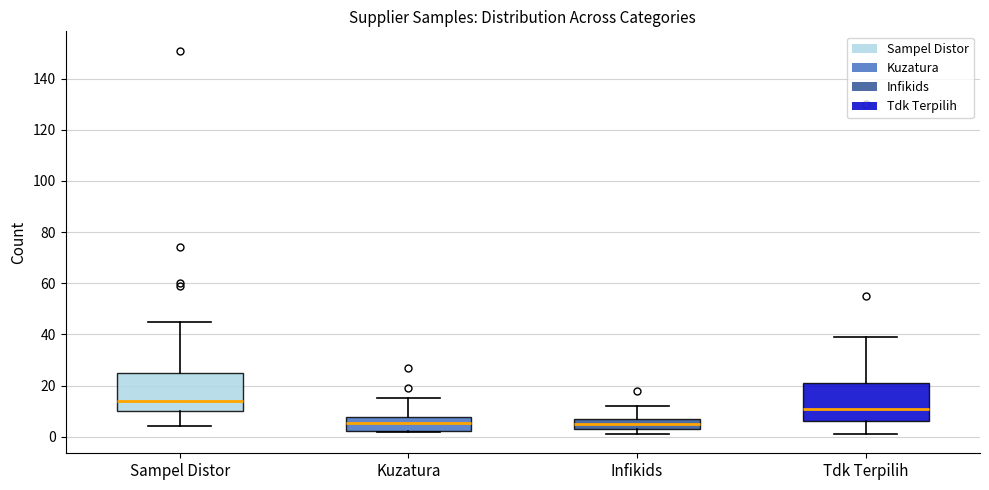

Where does the upper whisker of the box for Infikids end on the y-axis? The values are not printed on the chart, so give them approximately, as read against the axis.

12